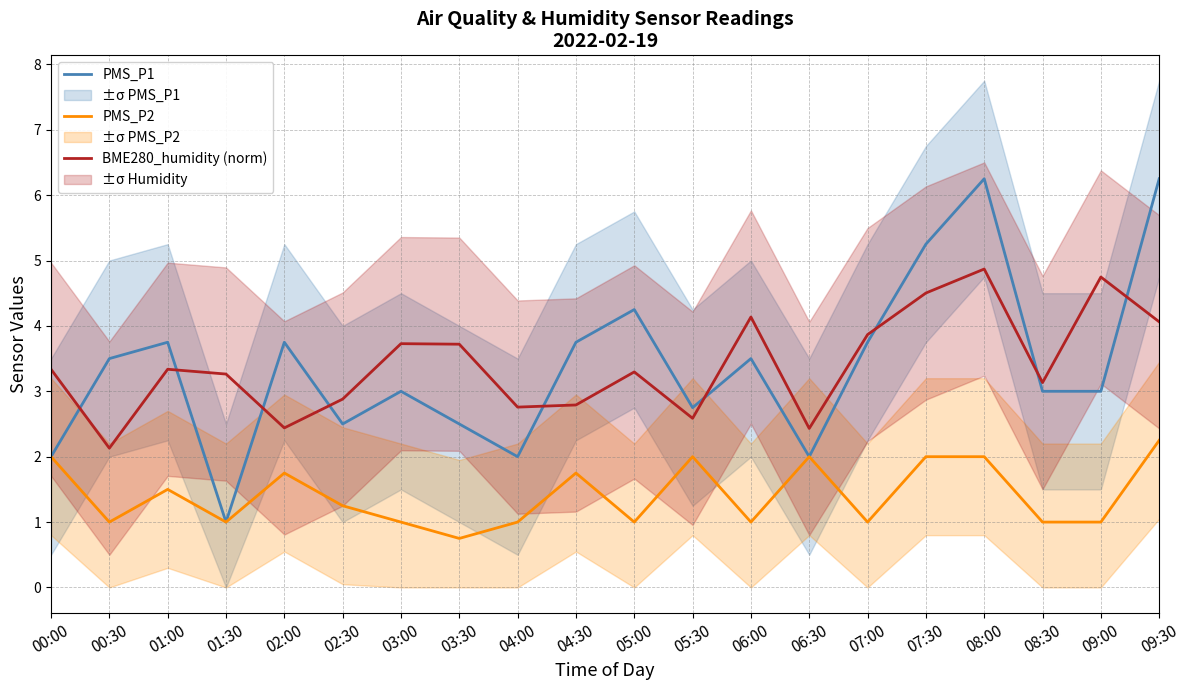

Reading left to right, list all the values displayed in this chart.

PMS_P1: 00:00=2.0	00:30=3.5	01:00=3.8	01:30=1.0	02:00=3.8	02:30=2.5	03:00=3.0	03:30=2.5	04:00=2.0	04:30=3.8	05:00=4.2	05:30=2.8	06:00=3.5	06:30=2.0	07:00=3.8	07:30=5.2	08:00=6.2	08:30=3.0	09:00=3.0	09:30=6.2
PMS_P2: 00:00=2.0	00:30=1.0	01:00=1.5	01:30=1.0	02:00=1.8	02:30=1.2	03:00=1.0	03:30=0.8	04:00=1.0	04:30=1.8	05:00=1.0	05:30=2.0	06:00=1.0	06:30=2.0	07:00=1.0	07:30=2.0	08:00=2.0	08:30=1.0	09:00=1.0	09:30=2.2
BME280_humidity (norm): 00:00=3.3	00:30=2.1	01:00=3.3	01:30=3.3	02:00=2.4	02:30=2.9	03:00=3.7	03:30=3.7	04:00=2.8	04:30=2.8	05:00=3.3	05:30=2.6	06:00=4.1	06:30=2.4	07:00=3.9	07:30=4.5	08:00=4.9	08:30=3.1	09:00=4.7	09:30=4.1